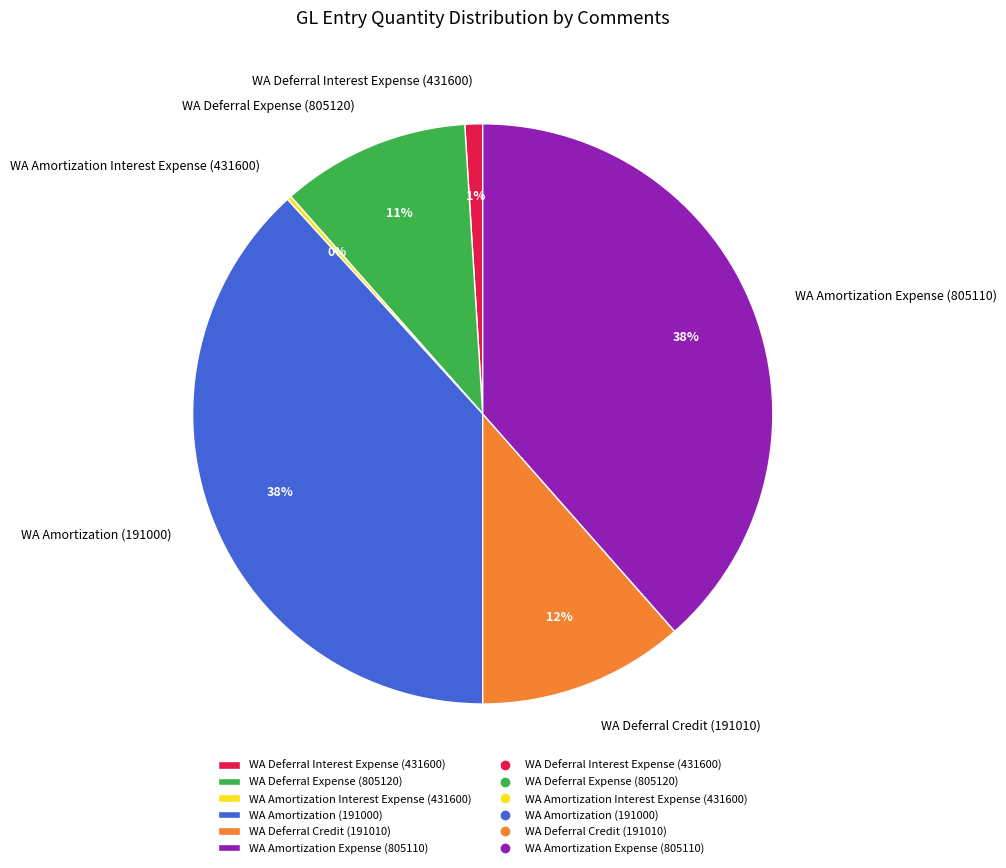

What is the ratio of the value at WA Amortization Expense (805110) to the value at WA Amortization (191000)?

1.0